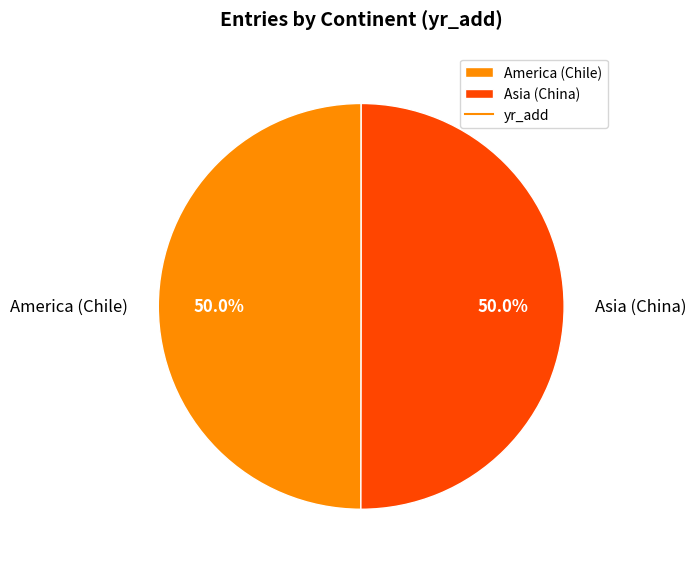

How much of the chart is everything except Asia (China)?

50.0%